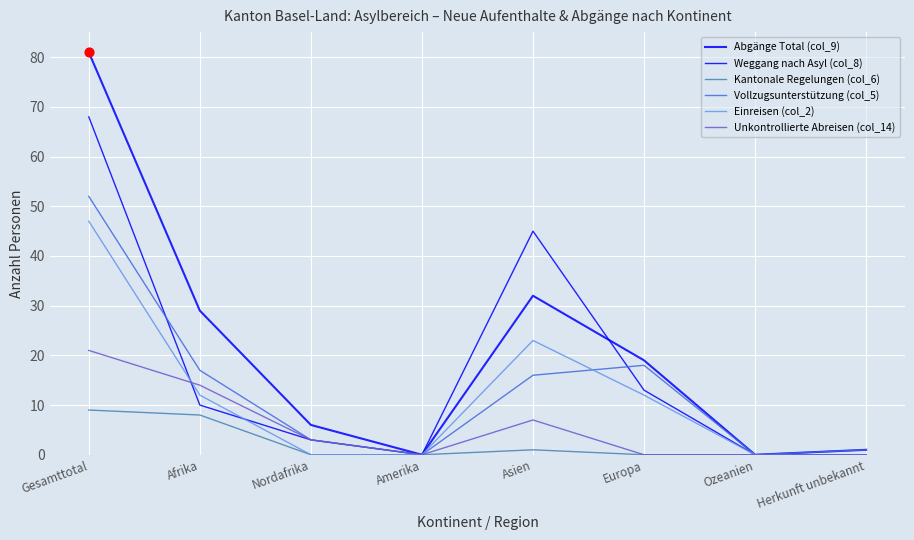

How many lines are shown in the chart?

6